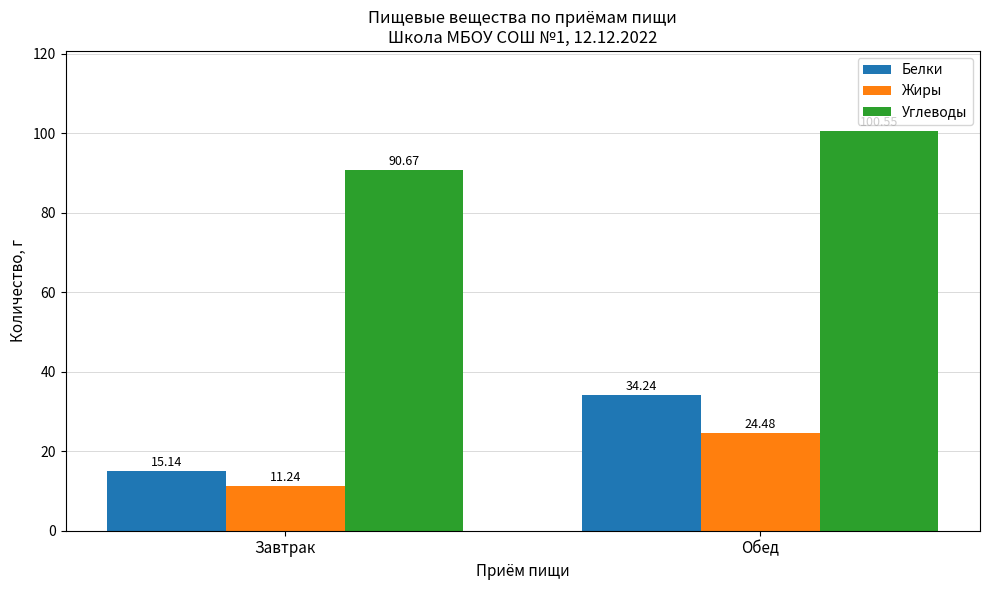

What is the average value of the Жиры series?

17.9